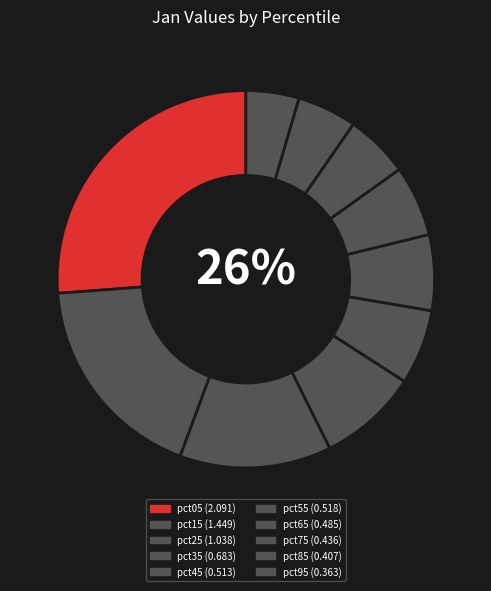

Rank the categories by value from highest to lowest.

pct05, pct15, pct25, pct35, pct55, pct45, pct65, pct75, pct85, pct95